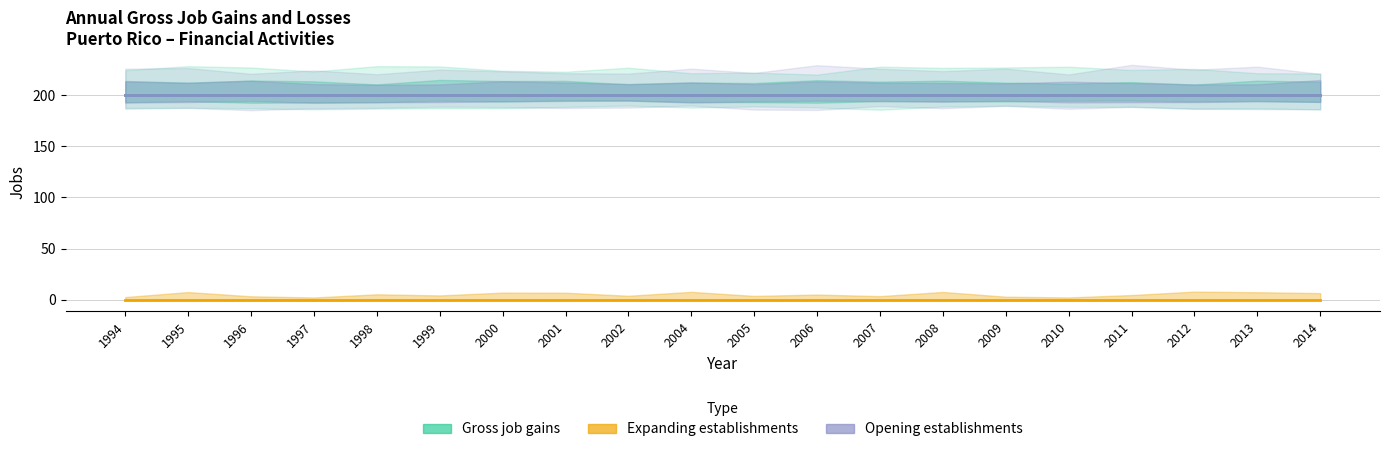

Is this an area chart (filled region under the line)?

No